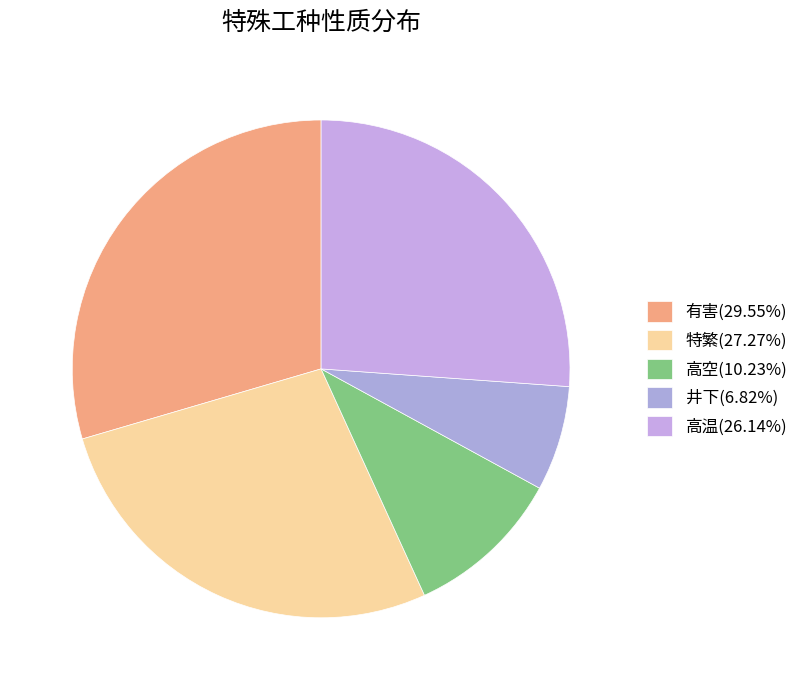

The 有害 slice represents 16% of the pie. True or false?

False